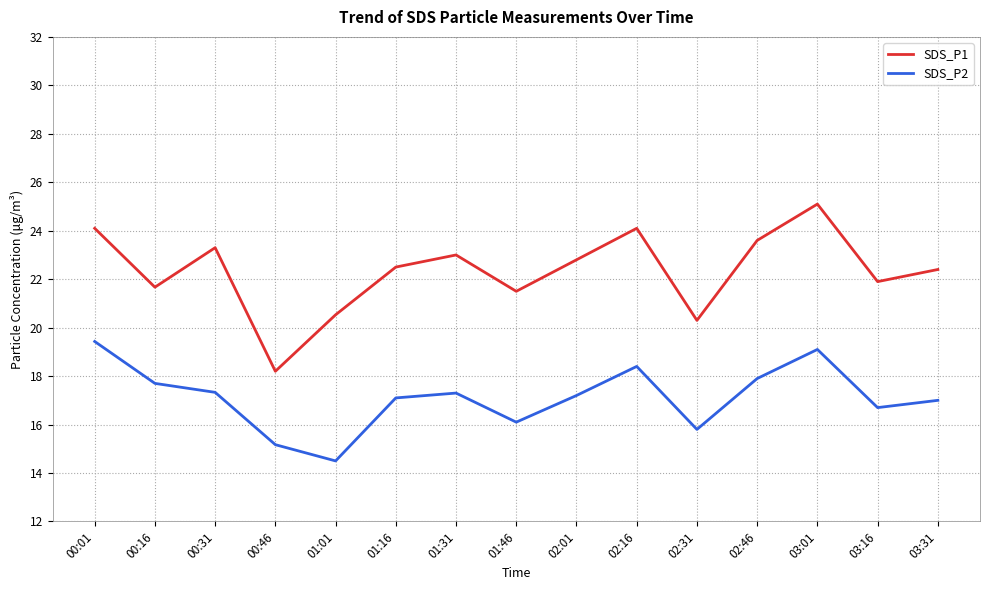

Reading left to right, transcribe all the data shown in this chart.

SDS_P1: 00:01=24.1	00:16=21.7	00:31=23.3	00:46=18.2	01:01=20.5	01:16=22.5	01:31=23.0	01:46=21.5	02:01=22.8	02:16=24.1	02:31=20.3	02:46=23.6	03:01=25.1	03:16=21.9	03:31=22.4
SDS_P2: 00:01=19.4	00:16=17.7	00:31=17.3	00:46=15.2	01:01=14.5	01:16=17.1	01:31=17.3	01:46=16.1	02:01=17.2	02:16=18.4	02:31=15.8	02:46=17.9	03:01=19.1	03:16=16.7	03:31=17.0